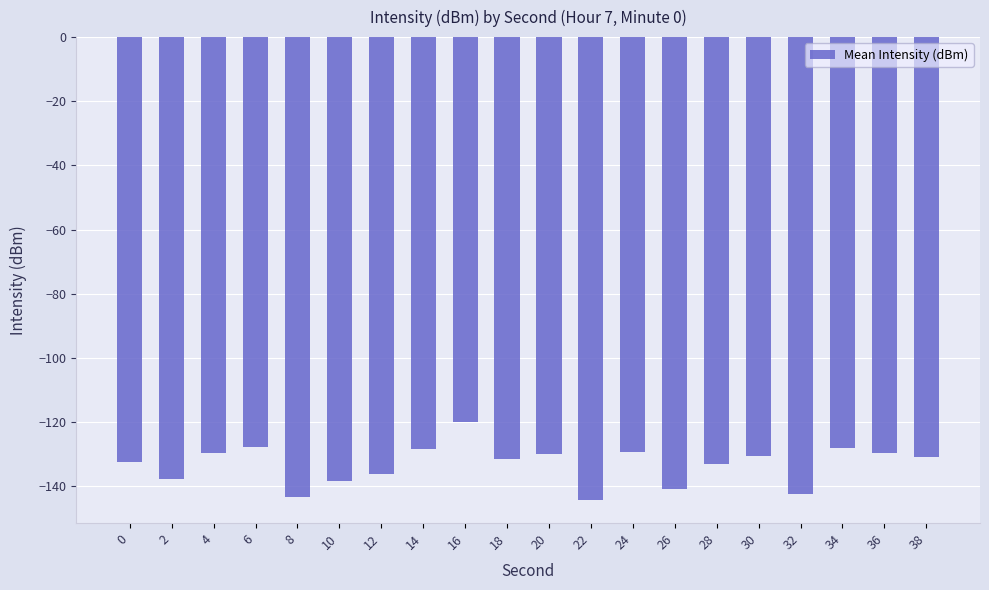

True or false: the data shows -48.5 at 22.

False